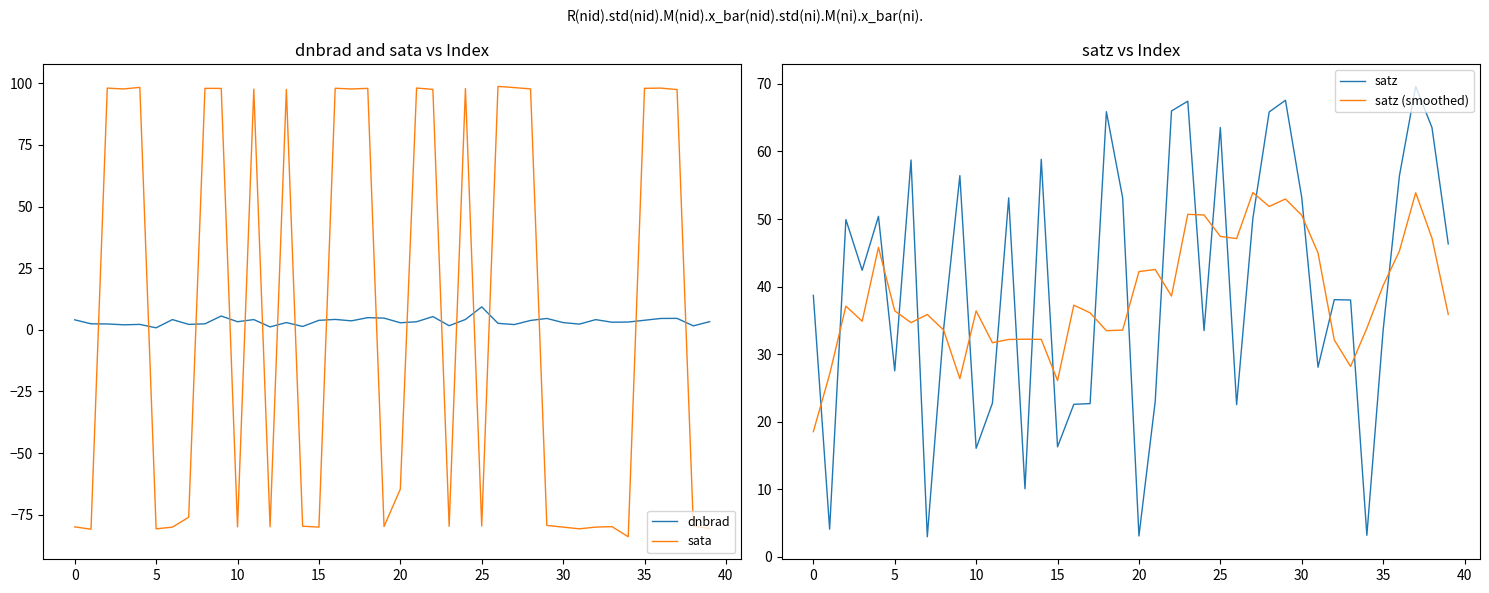

Is it true that sata equals -27.4 at 14?

False